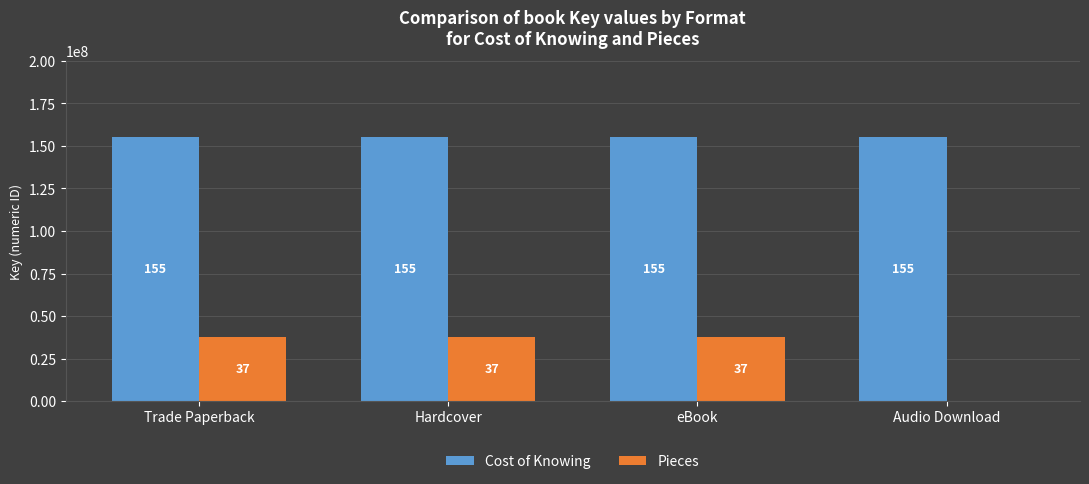

What are all the series names shown in the legend?

Cost of Knowing, Pieces